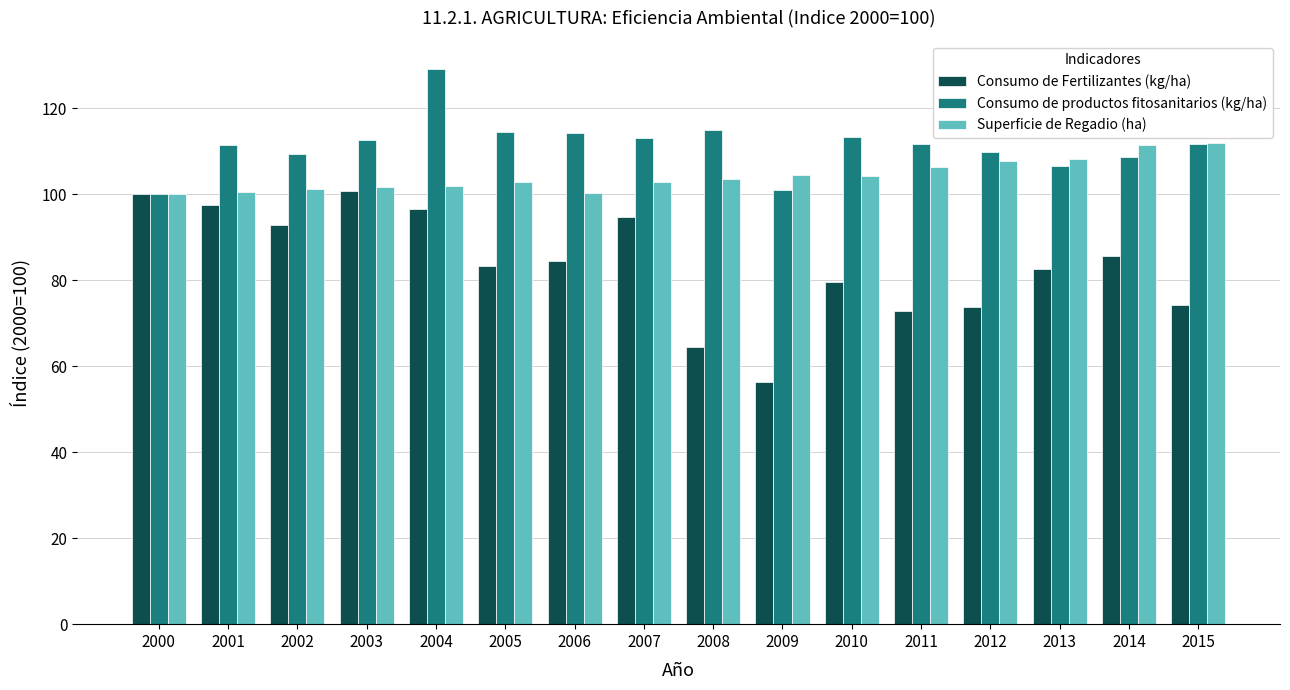

Rank the series by their average value, from highest to lowest.

Consumo de productos fitosanitarios (kg/ha), Superficie de Regadio (ha), Consumo de Fertilizantes (kg/ha)